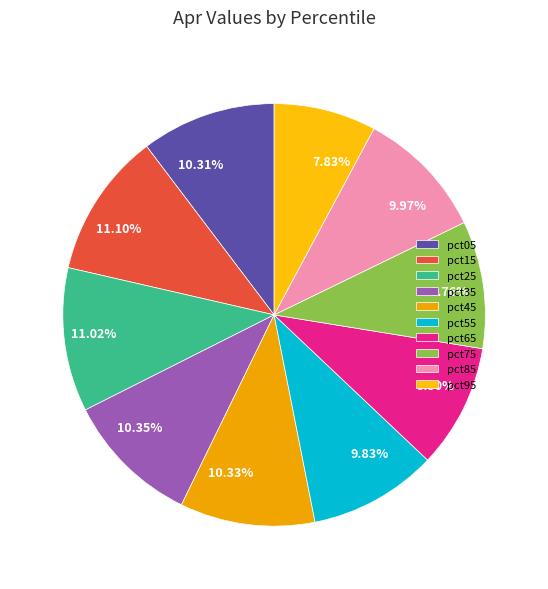

To the nearest percent, what is the average slice percentage?

10%